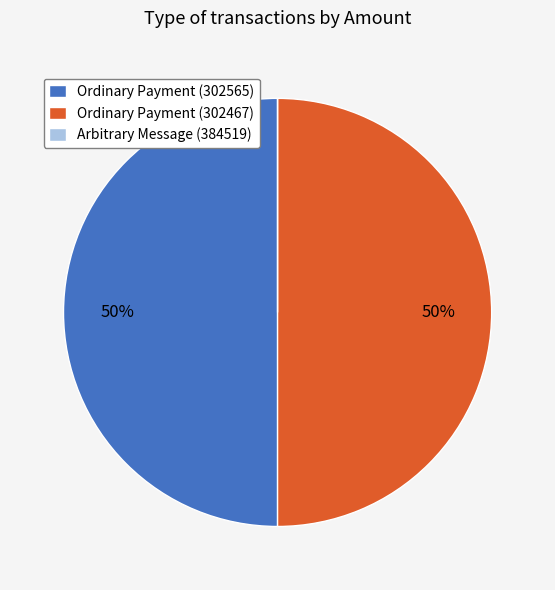

To the nearest percent, what is the average slice percentage?

33%